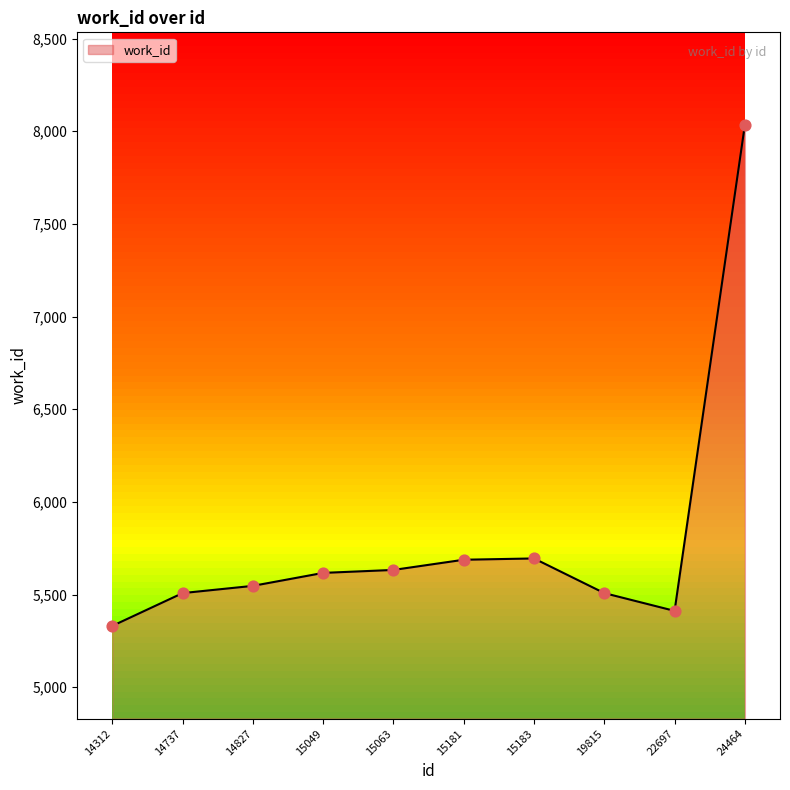

Approximately how many times larger is the value at 19815 compared to 15183?

1.0